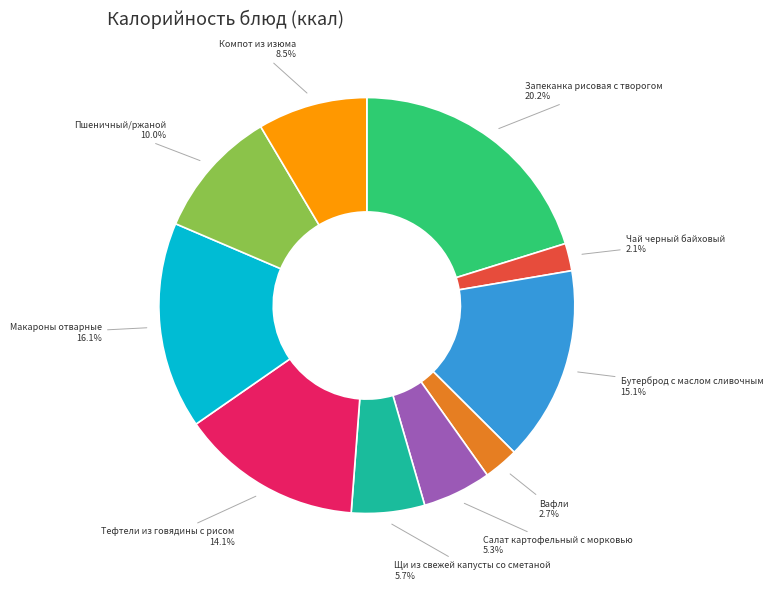

What is the ratio of the value at Вафли to the value at Макароны отварные?

0.2